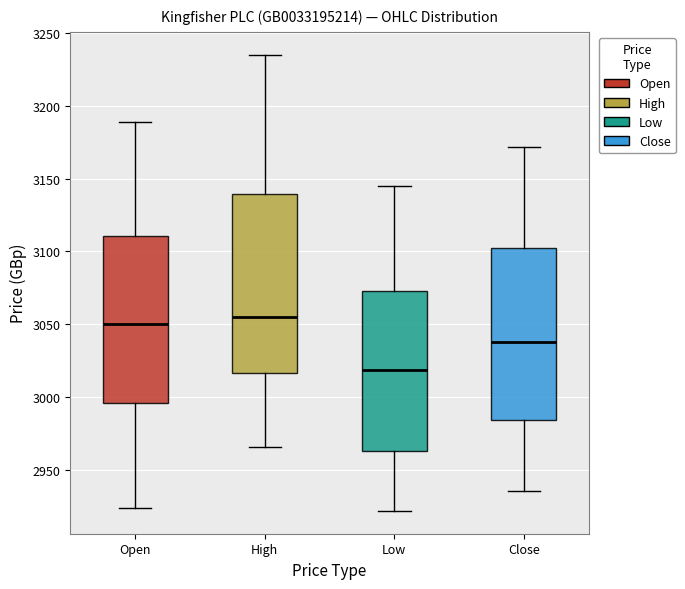

Which box is the tallest, from its lower edge to its upper edge?

High